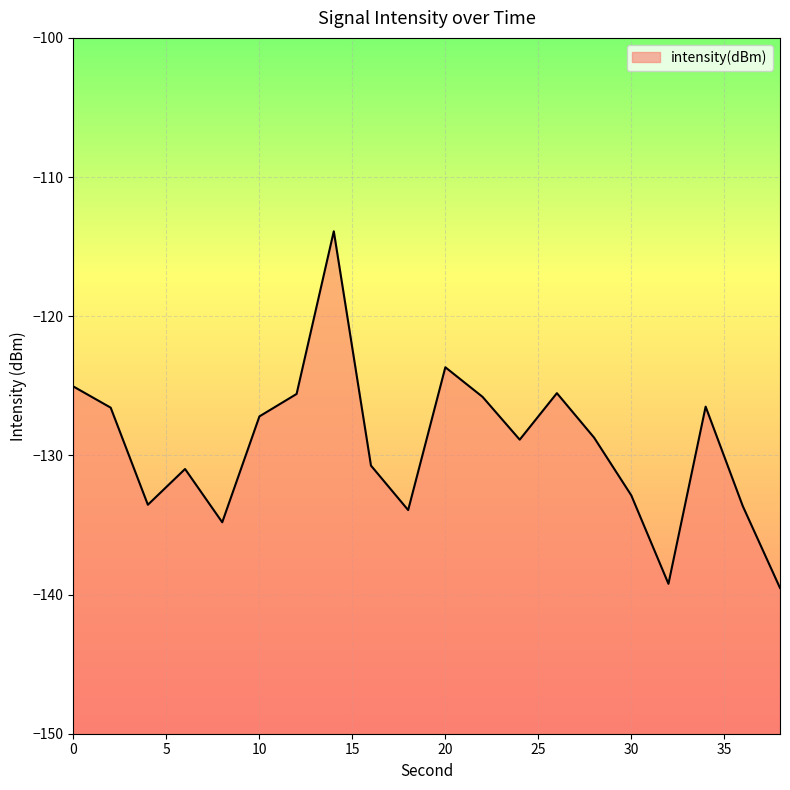

Reading right to left, what are all the values shown in this chart?

-139.5	-133.7	-126.5	-139.2	-132.9	-128.7	-125.5	-128.9	-125.8	-123.7	-133.9	-130.7	-113.9	-125.6	-127.2	-134.8	-131.0	-133.5	-126.6	-125.1